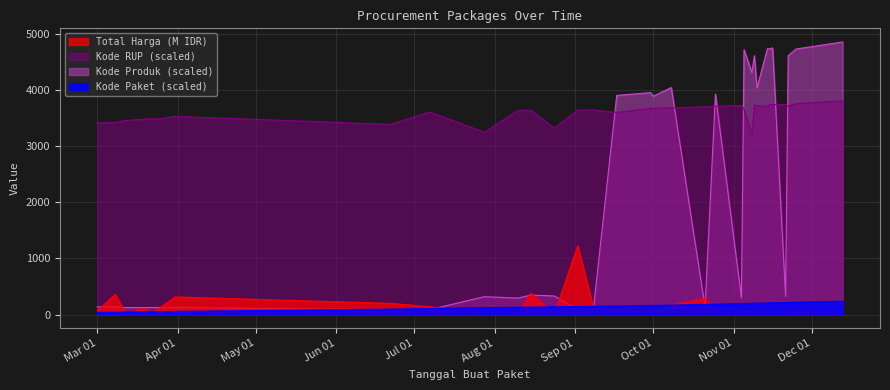

Which series has the largest range (max minus min)?

Kode Produk (scaled)